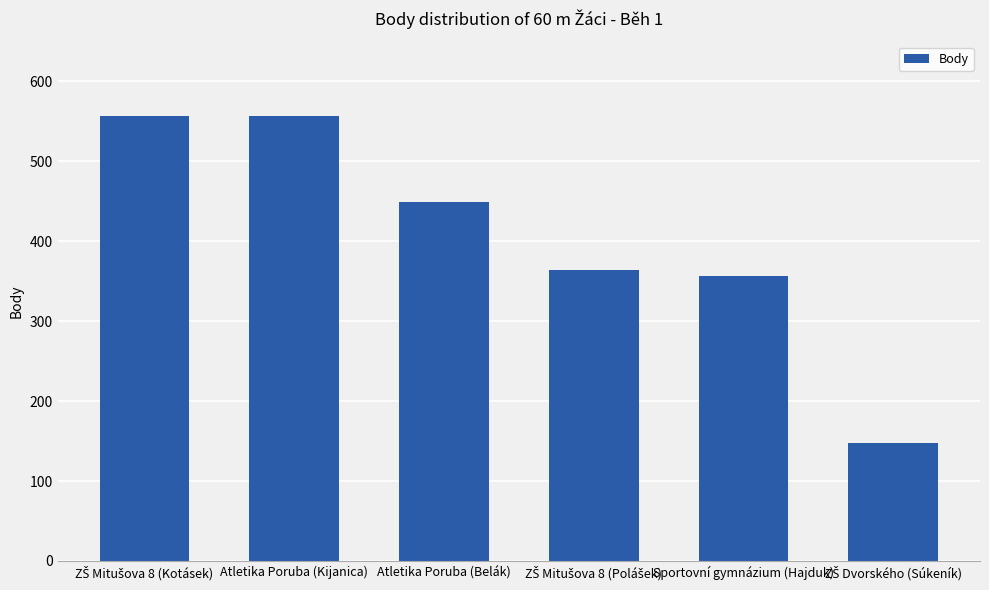

What is the difference between the second highest and second lowest values?

200